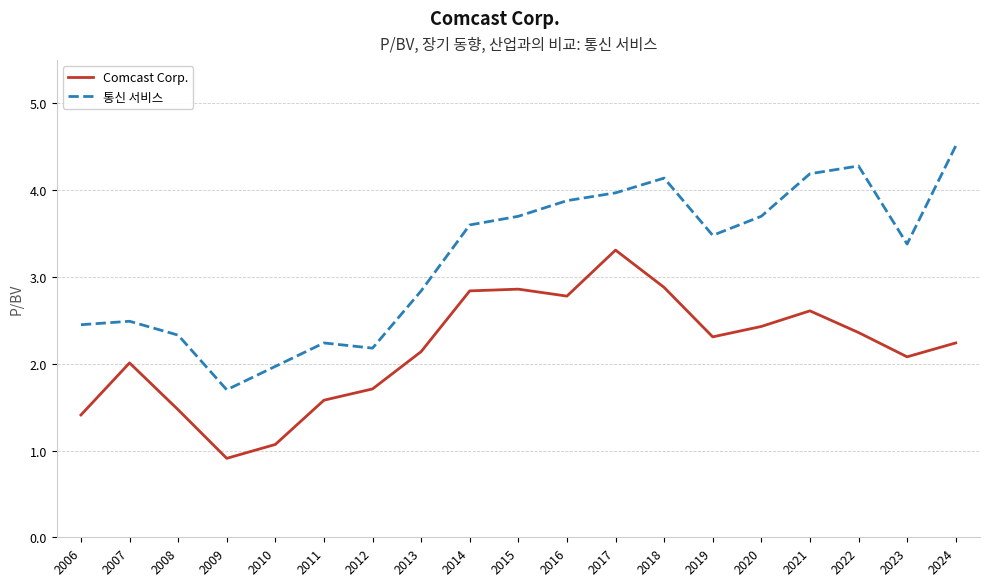

Which category has the lowest value in the Comcast Corp. series?

2009